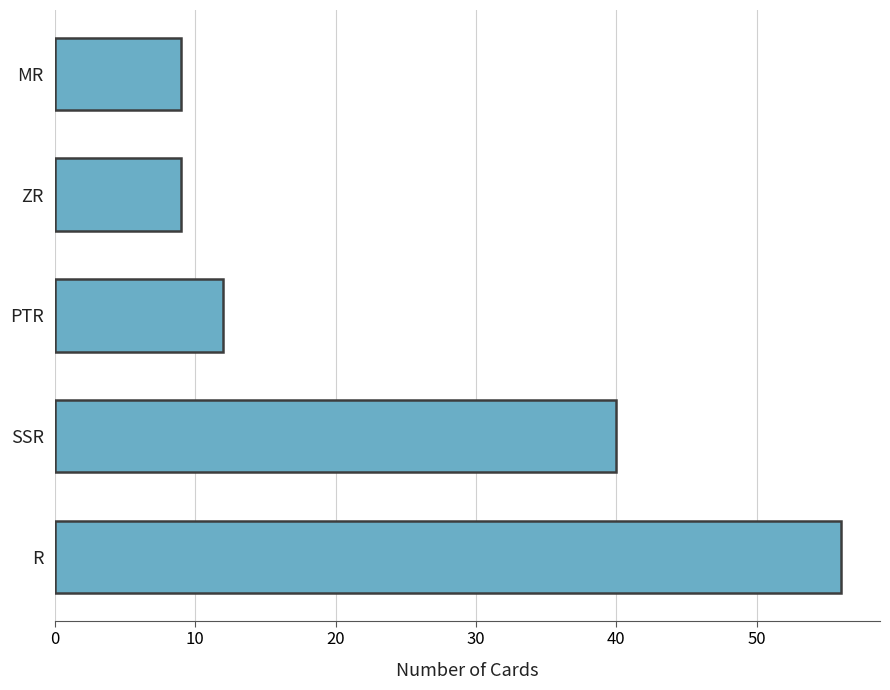

Reading bottom to top, transcribe all the data shown in this chart.

56	40	12	9	9